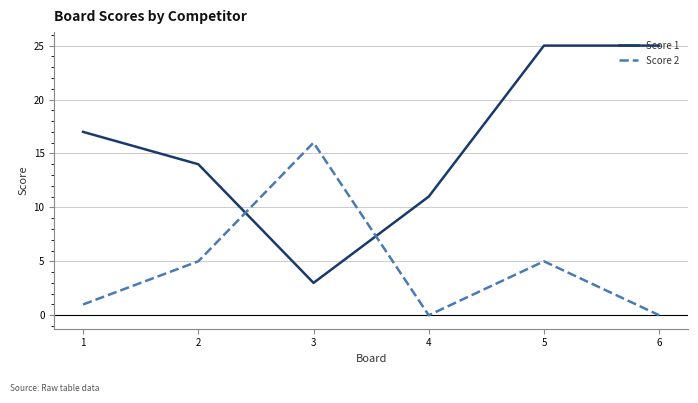

Rank the series by their maximum value, from lowest to highest.

Score 2, Score 1